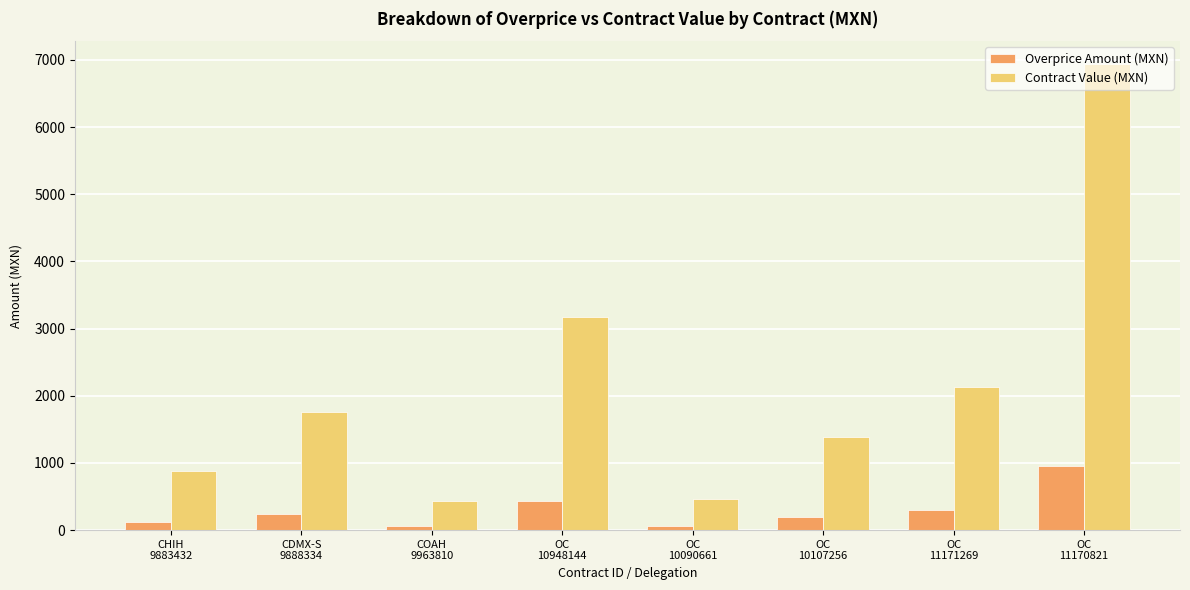

What is the value of the Overprice Amount (MXN) bar at the 2nd from the left?

242.2